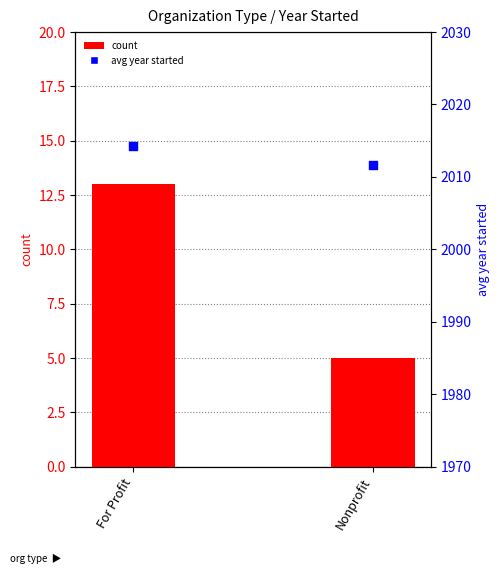

What are all the series names shown in the legend?

count, avg year started